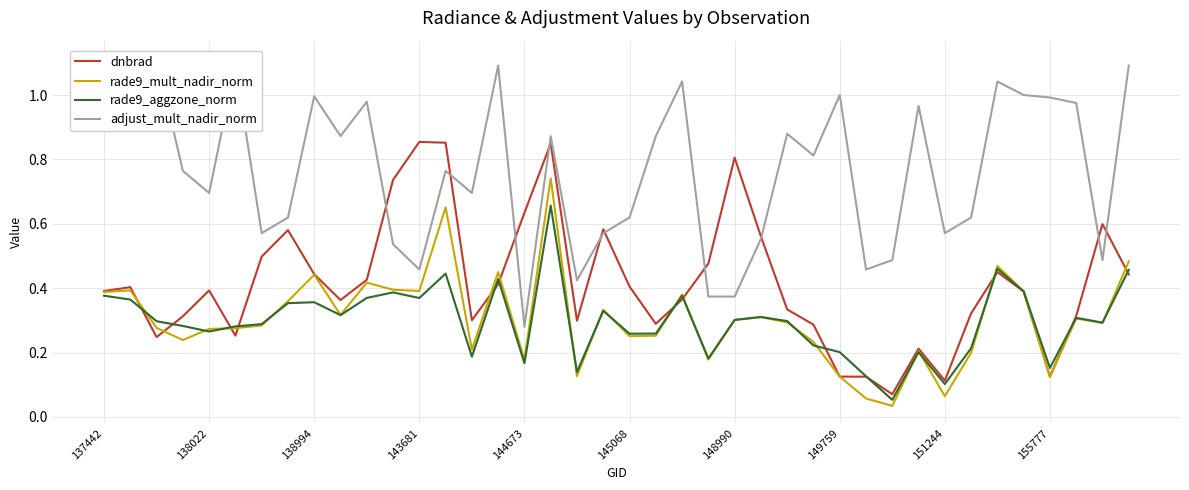

Is the value of dnbrad at 137442 greater than the value of rade9_mult_nadir_norm at 138022?

Yes